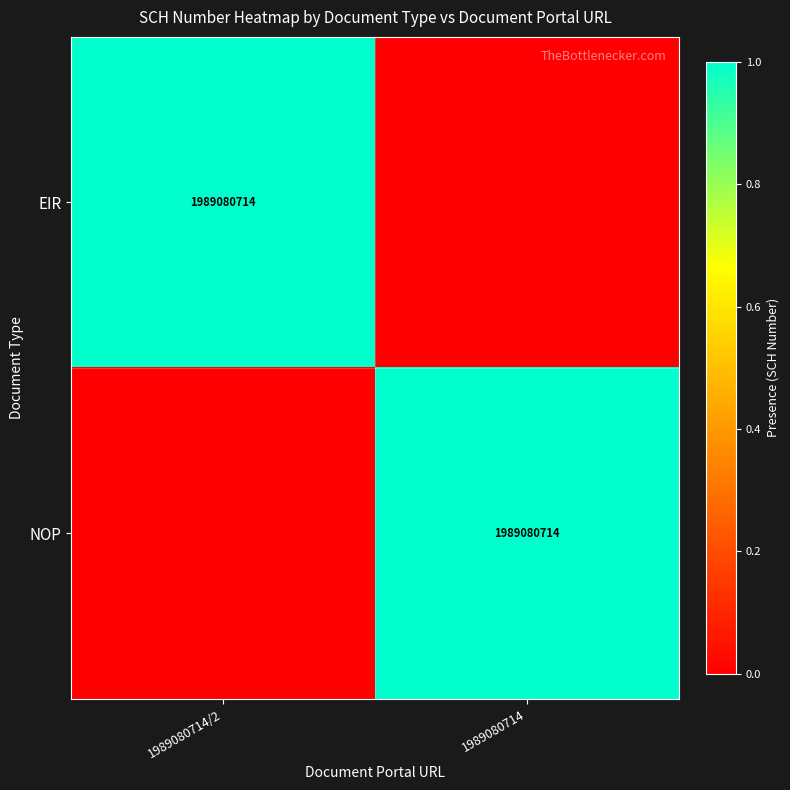

The value of NOP at 1989080714 is 965520435. True or false?

False